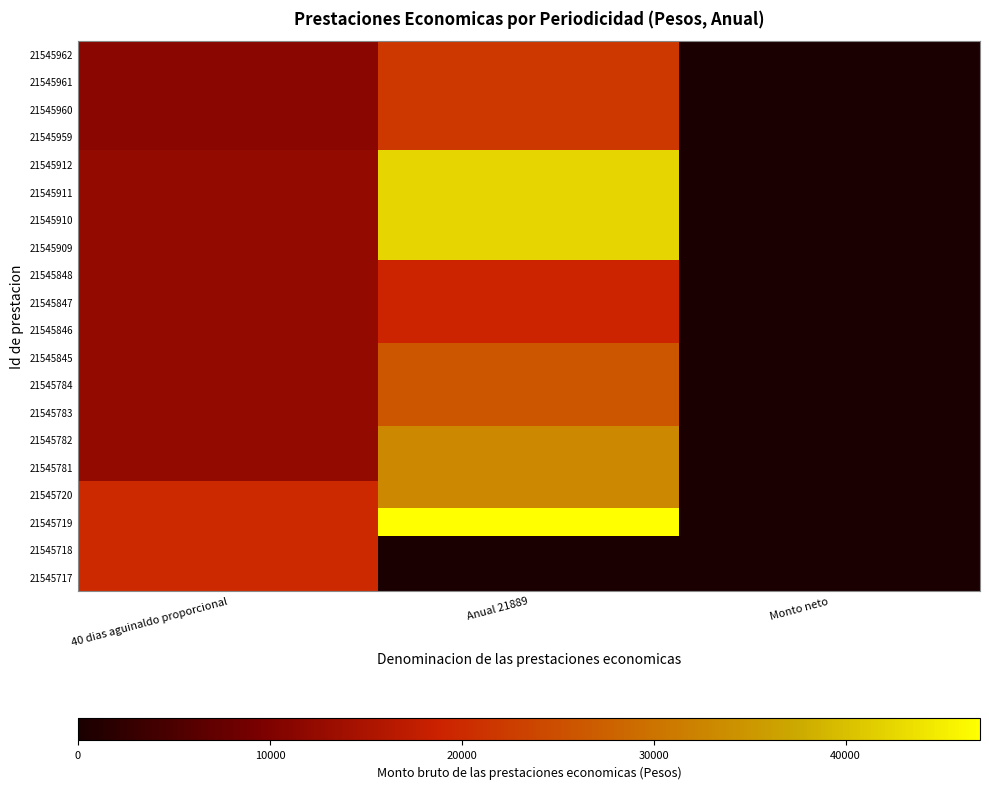

Reading right to left, list all the values displayed in this chart.

21545962: Monto neto=0.0	Anual 21889=21889.0	40 dias aguinaldo proporcional=11281.2
21545961: Monto neto=0.0	Anual 21889=21889.0	40 dias aguinaldo proporcional=11281.2
21545960: Monto neto=0.0	Anual 21889=21889.0	40 dias aguinaldo proporcional=11281.2
21545959: Monto neto=0.0	Anual 21889=21889.0	40 dias aguinaldo proporcional=11281.2
21545912: Monto neto=0.0	Anual 21889=42330.4	40 dias aguinaldo proporcional=12353.6
21545911: Monto neto=0.0	Anual 21889=42330.4	40 dias aguinaldo proporcional=12353.6
21545910: Monto neto=0.0	Anual 21889=42330.4	40 dias aguinaldo proporcional=12353.6
21545909: Monto neto=0.0	Anual 21889=42330.4	40 dias aguinaldo proporcional=12353.6
21545848: Monto neto=0.0	Anual 21889=19146.7	40 dias aguinaldo proporcional=12353.6
21545847: Monto neto=0.0	Anual 21889=19146.7	40 dias aguinaldo proporcional=12353.6
21545846: Monto neto=0.0	Anual 21889=19146.7	40 dias aguinaldo proporcional=12353.6
21545845: Monto neto=0.0	Anual 21889=26037.3	40 dias aguinaldo proporcional=12353.6
21545784: Monto neto=0.0	Anual 21889=26037.3	40 dias aguinaldo proporcional=12353.6
21545783: Monto neto=0.0	Anual 21889=26037.3	40 dias aguinaldo proporcional=12353.6
21545782: Monto neto=0.0	Anual 21889=32896.0	40 dias aguinaldo proporcional=12353.6
21545781: Monto neto=0.0	Anual 21889=32896.0	40 dias aguinaldo proporcional=12353.6
21545720: Monto neto=0.0	Anual 21889=32896.0	40 dias aguinaldo proporcional=19919.2
21545719: Monto neto=0.0	Anual 21889=46997.3	40 dias aguinaldo proporcional=19919.2
21545718: Monto neto=0.0	Anual 21889=0.0	40 dias aguinaldo proporcional=19919.2
21545717: Monto neto=0.0	Anual 21889=0.0	40 dias aguinaldo proporcional=19919.2